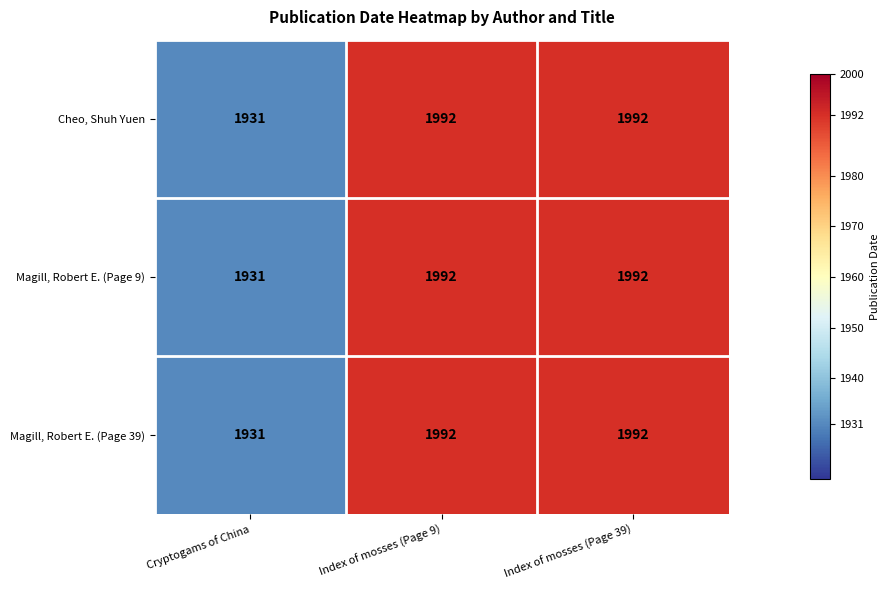

Is it true that Magill, Robert E. (Page 9) equals 443 at Index of mosses (Page 9)?

False